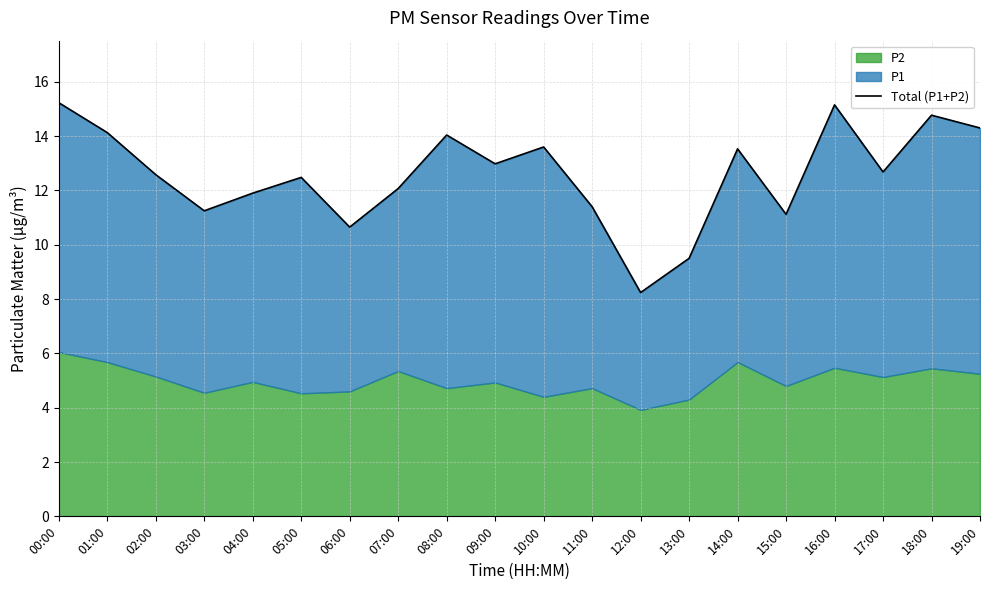

List the labels in order of value, smallest first.

12:00, 13:00, 06:00, 15:00, 03:00, 11:00, 04:00, 07:00, 05:00, 02:00, 17:00, 09:00, 14:00, 10:00, 08:00, 01:00, 19:00, 18:00, 16:00, 00:00